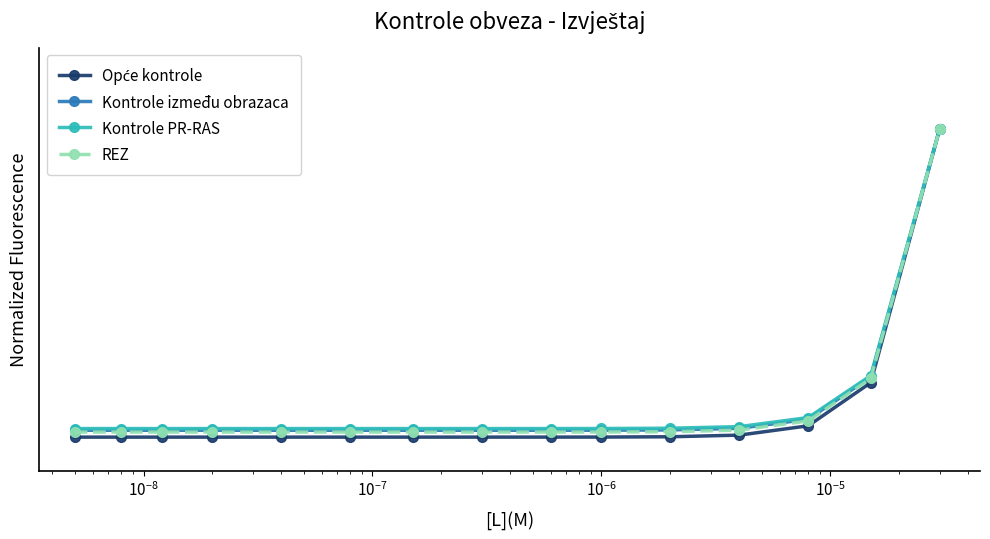

True or false: Kontrole između obrazaca and REZ cross at least once.

False